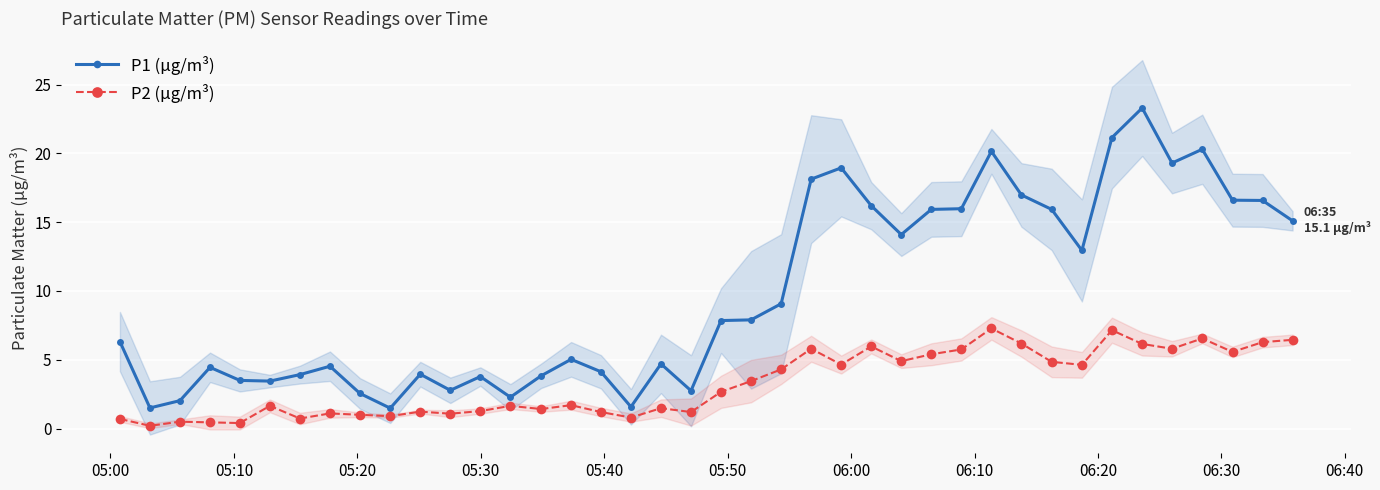

Rank the series by their maximum value, from highest to lowest.

P1 (µg/m³), P2 (µg/m³)